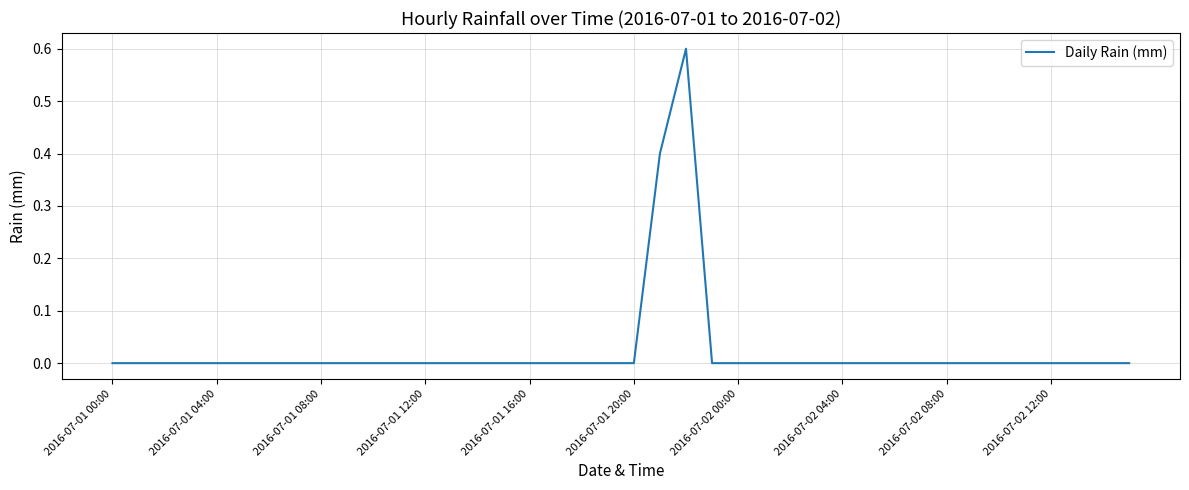

What is the maximum value shown in the chart?

0.6